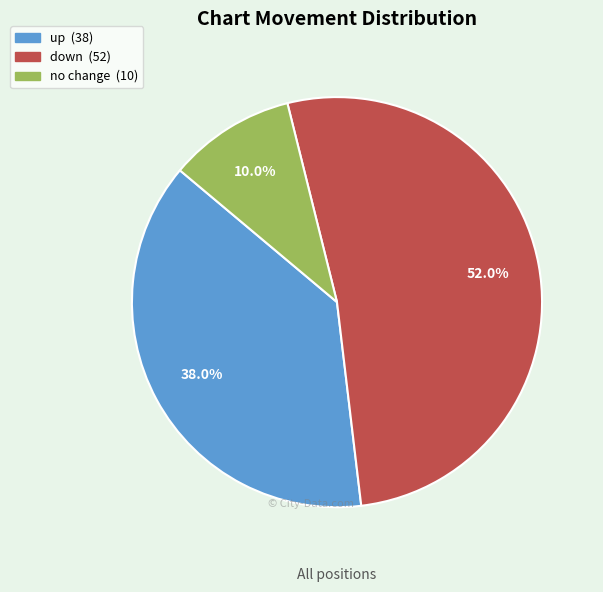

Is there any slice that represents more than half of the pie?

Yes